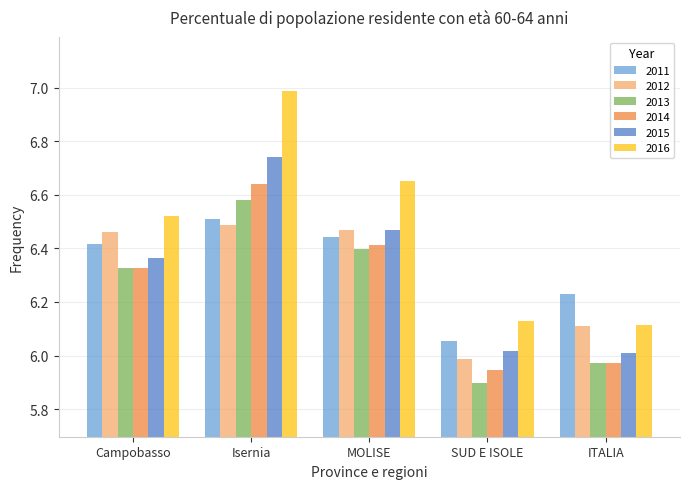

What is the difference between the highest and lowest values at Isernia?

0.5